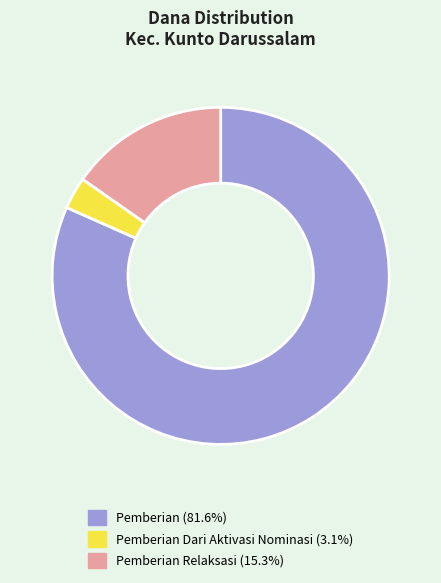

How many segments does this pie chart have?

3